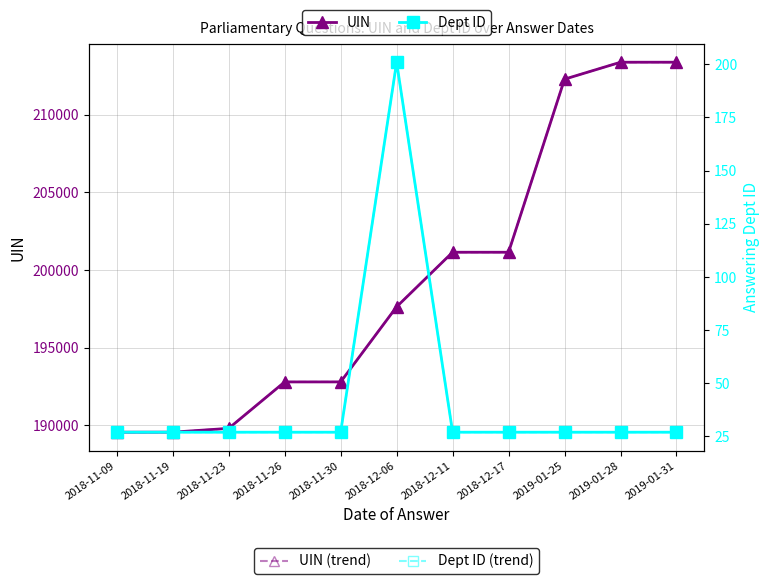

Reading left to right, list all the values displayed in this chart.

UIN: 2018-11-09=189550	2018-11-19=189553	2018-11-23=189797	2018-11-26=192790	2018-11-30=192791	2018-12-06=197632	2018-12-11=201147	2018-12-17=201147	2019-01-25=212300	2019-01-28=213392	2019-01-31=213393
UIN (trend): 2018-11-09=189550	2018-11-19=189553	2018-11-23=189797	2018-11-26=192790	2018-11-30=192791	2018-12-06=197632	2018-12-11=201147	2018-12-17=201147	2019-01-25=212300	2019-01-28=213392	2019-01-31=213393
Dept ID: 2018-11-09=27	2018-11-19=27	2018-11-23=27	2018-11-26=27	2018-11-30=27	2018-12-06=201	2018-12-11=27	2018-12-17=27	2019-01-25=27	2019-01-28=27	2019-01-31=27
Dept ID (trend): 2018-11-09=27	2018-11-19=27	2018-11-23=27	2018-11-26=27	2018-11-30=27	2018-12-06=201	2018-12-11=27	2018-12-17=27	2019-01-25=27	2019-01-28=27	2019-01-31=27